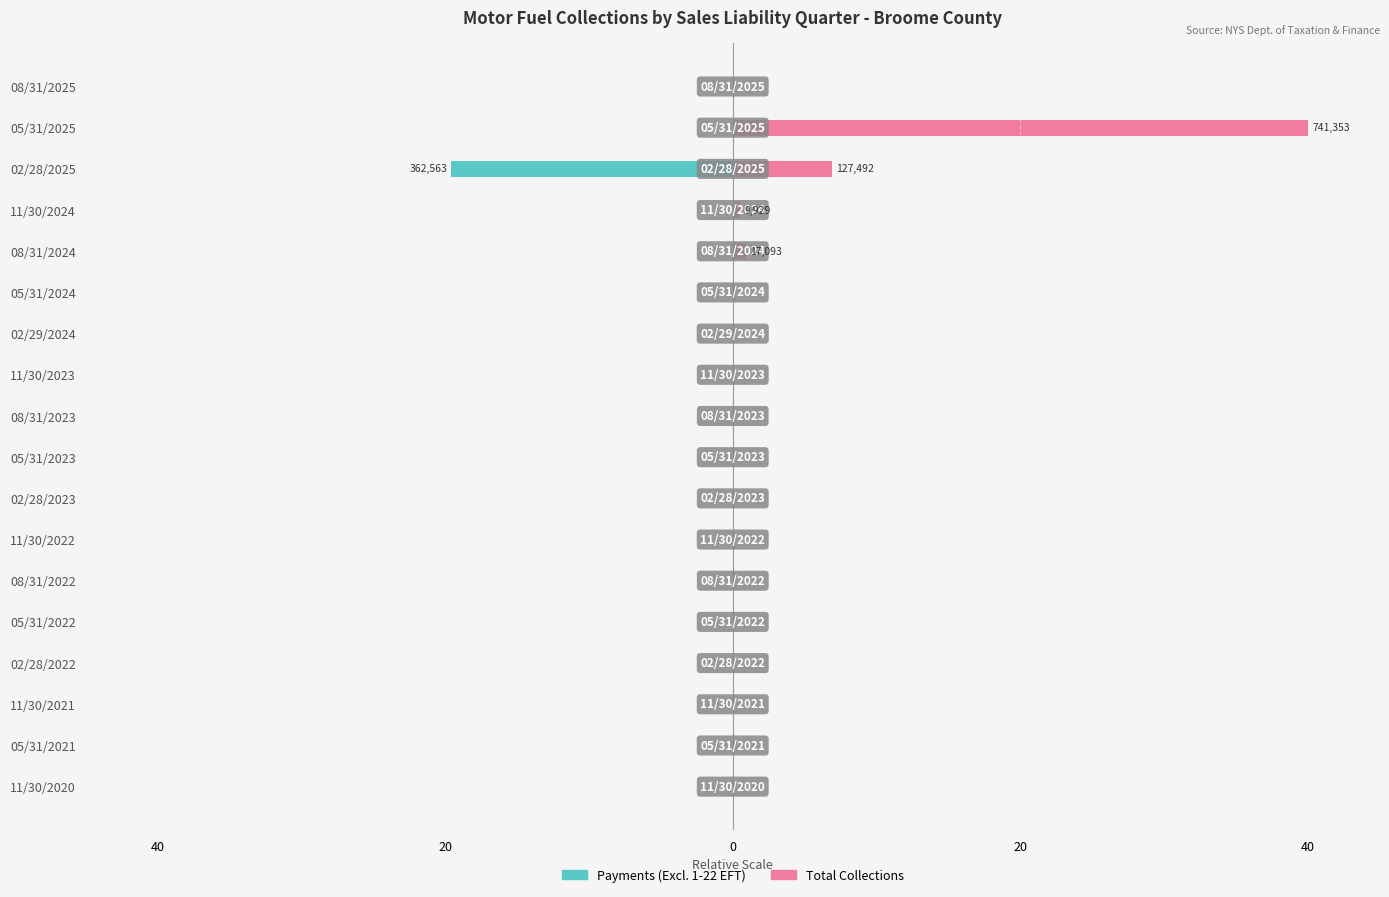

What is the smallest value displayed?

-19.6